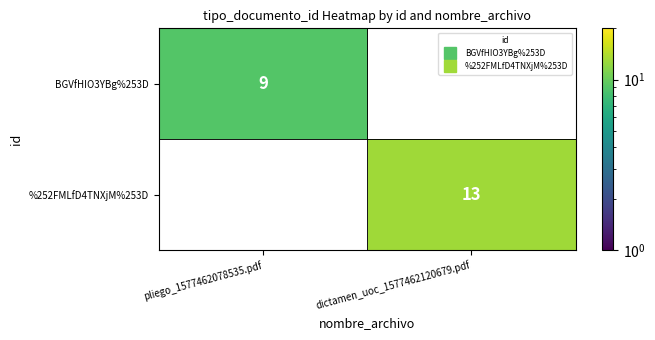

What is the maximum value shown in the chart?

13.0